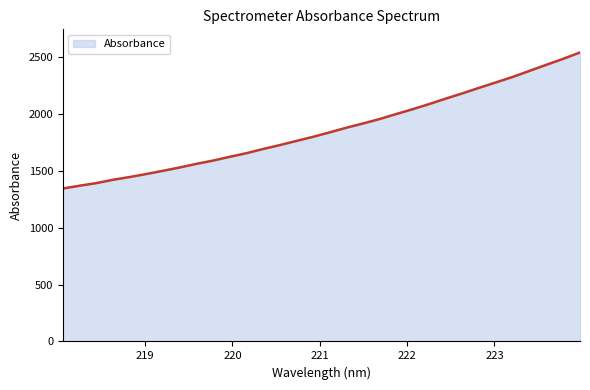

What is the minimum value shown in the chart?

1345.4